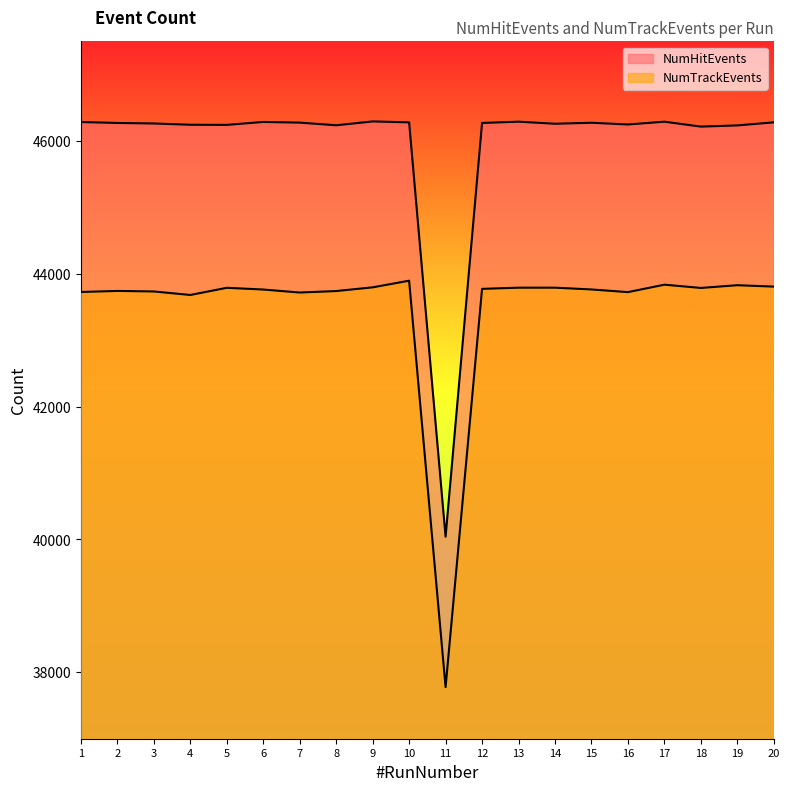

At which category is the sum across all series the highest?

10